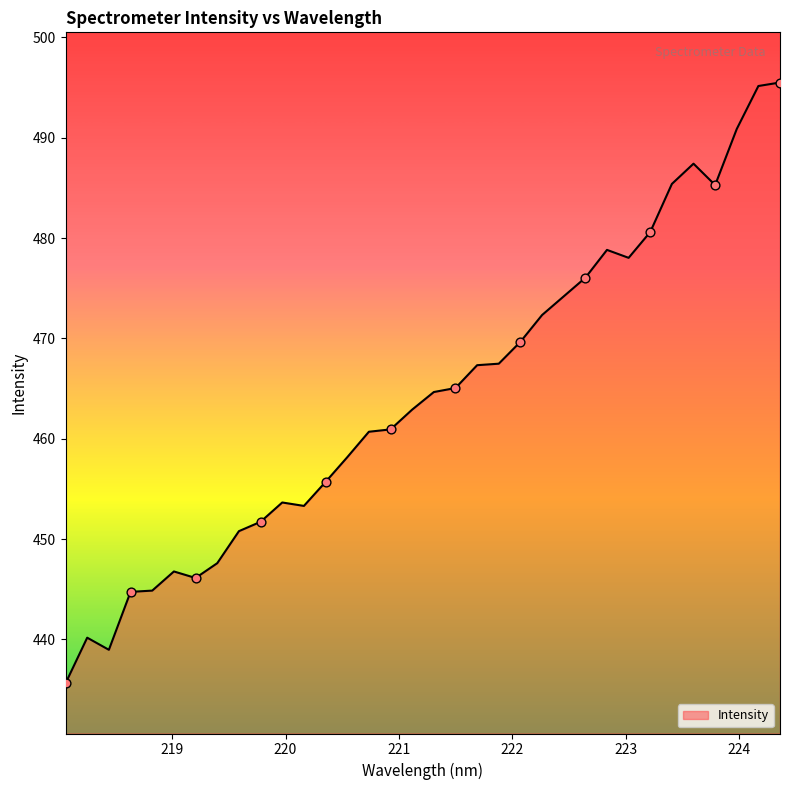

What is the difference between the maximum and minimum values?

59.9